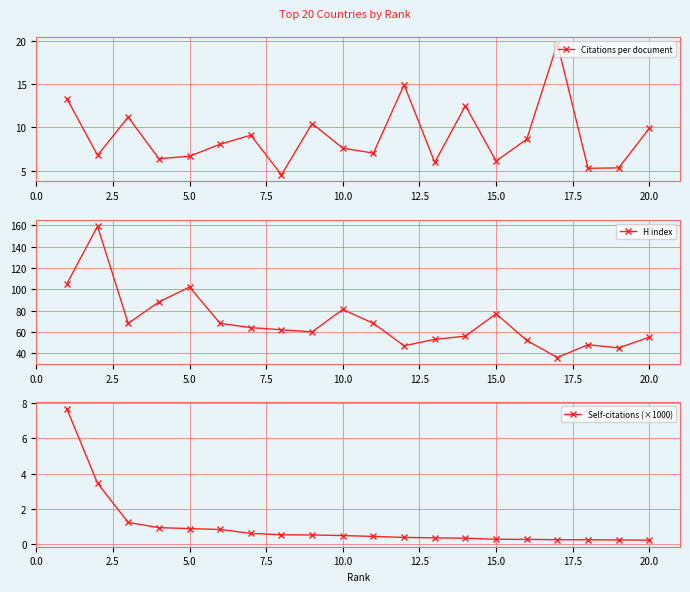

In Citations per document, how many points are lower than both neighbors (excluding endpoints)?

7